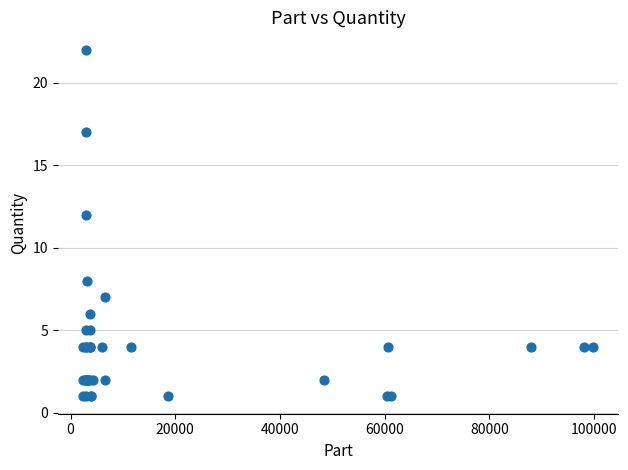

What Y value in the scatter plot is closest to 11?

12